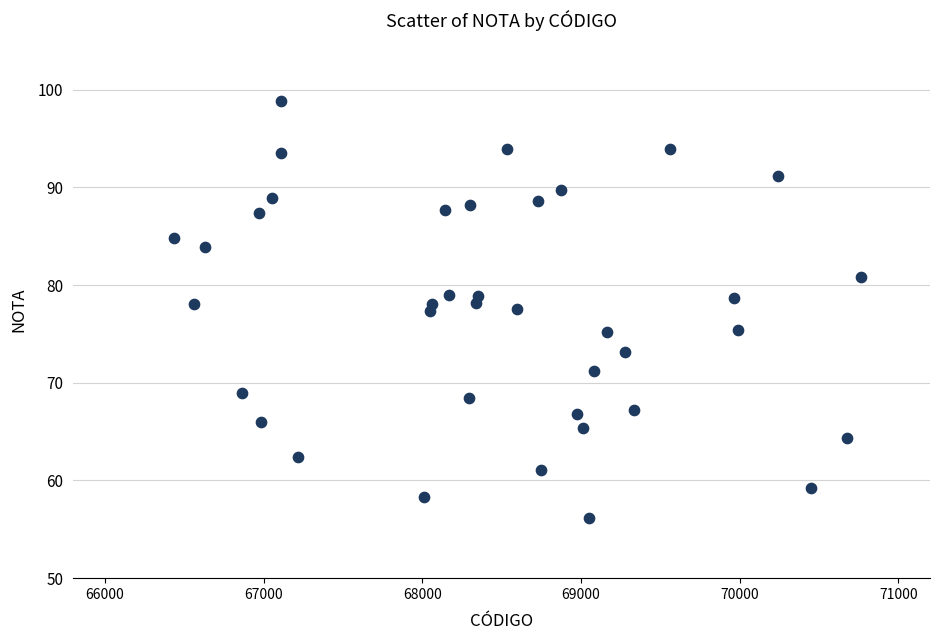

What is the range of X values (max minus min)?

4332.0